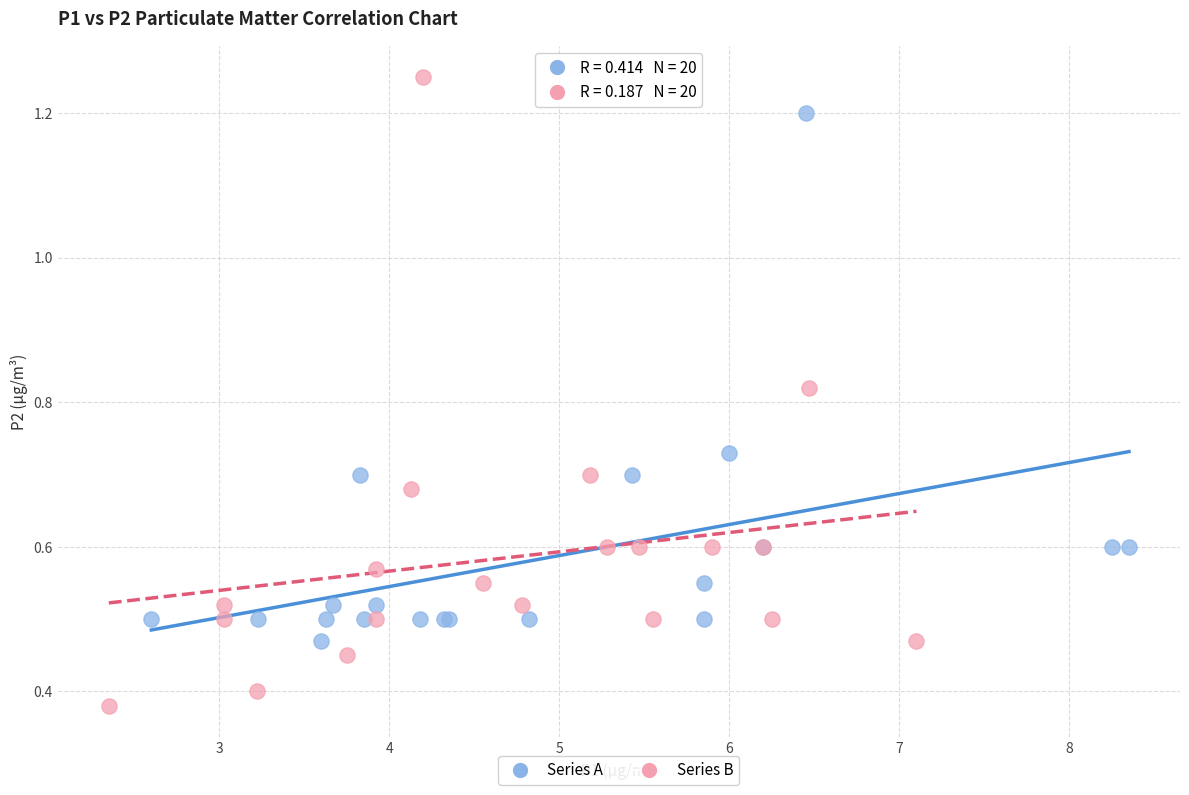

Which series has the largest Y range (max minus min)?

Series B